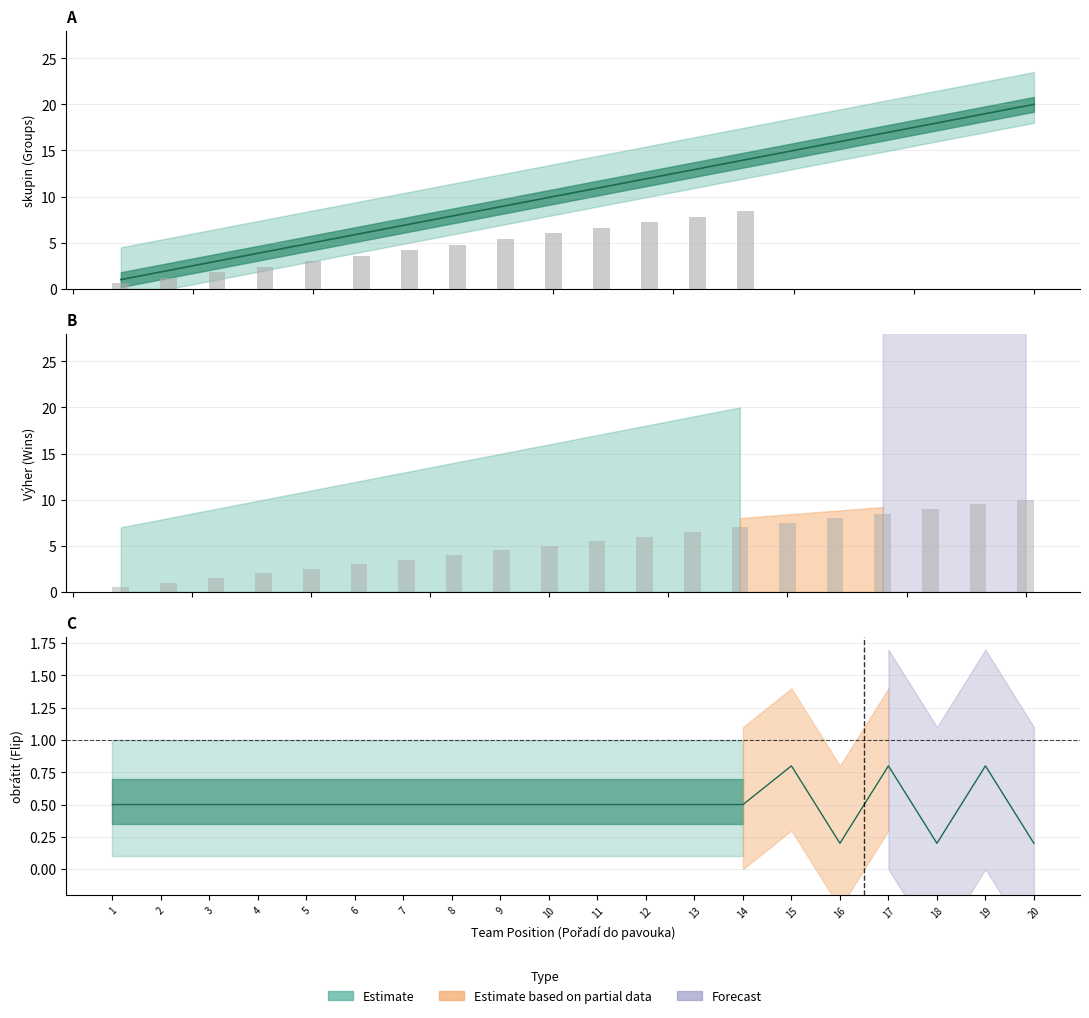

What is the average value?

10